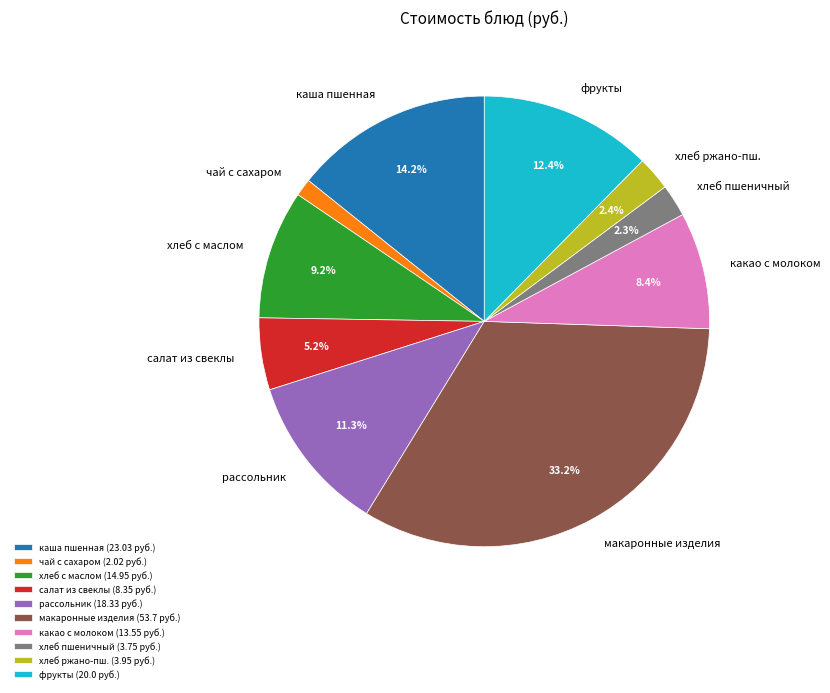

Which category has the smallest portion of the pie?

чай с сахаром